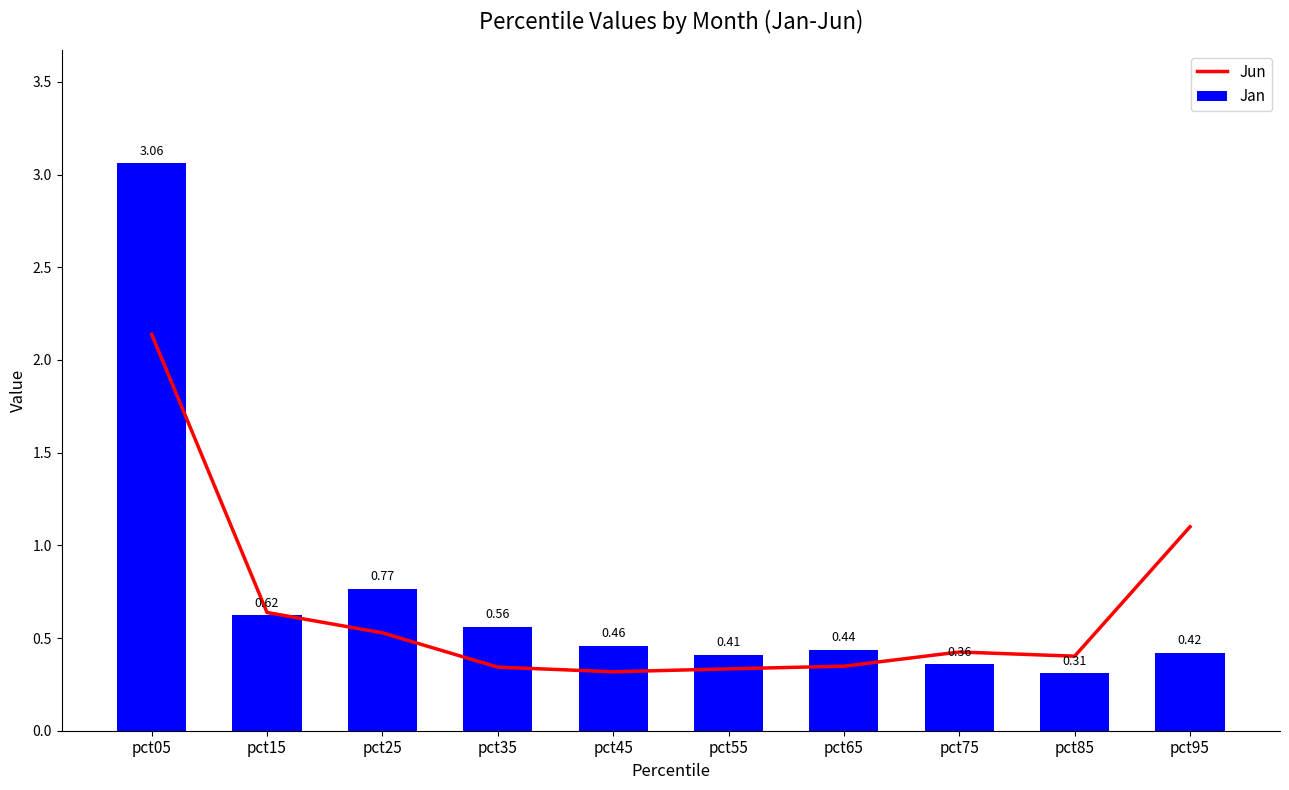

What is the value of the Jan bar at the 9th from the left?

0.3